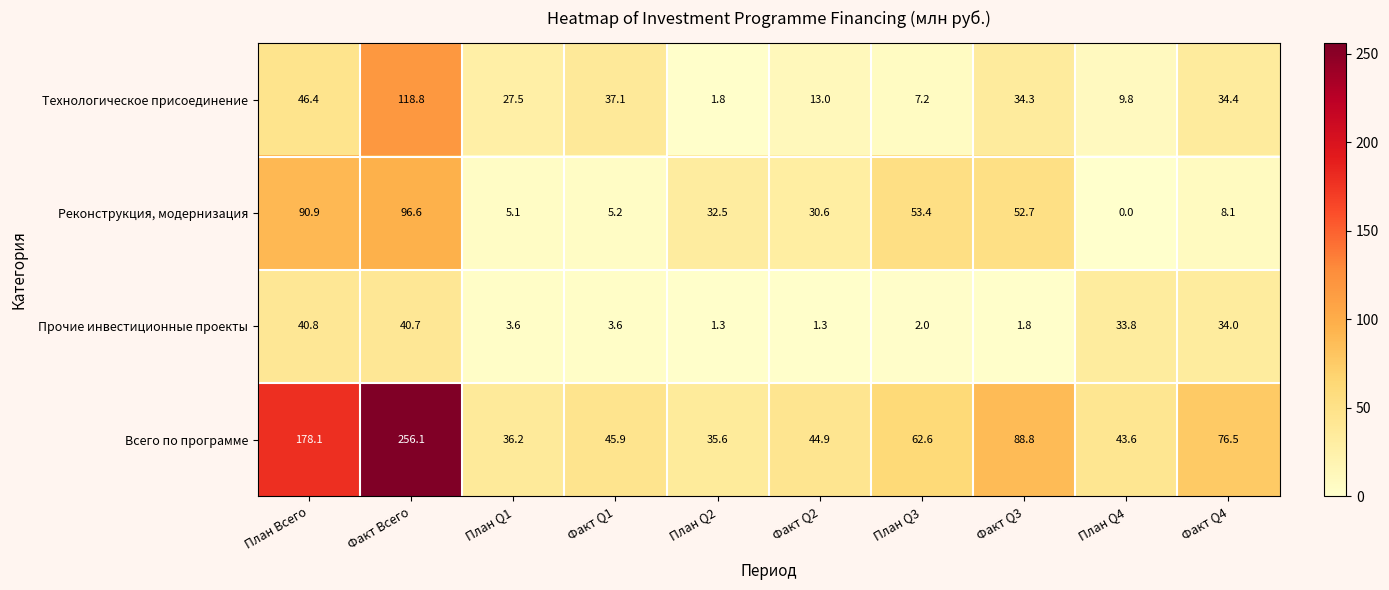

What is the greatest value displayed?

256.1